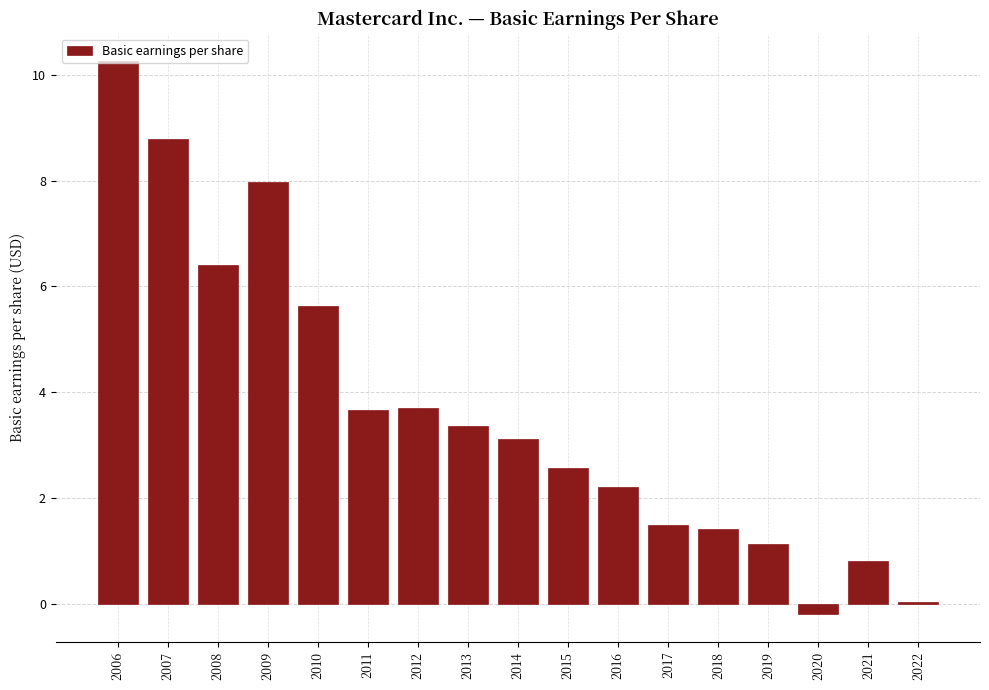

At which category does the chart reach its peak across all series?

2006